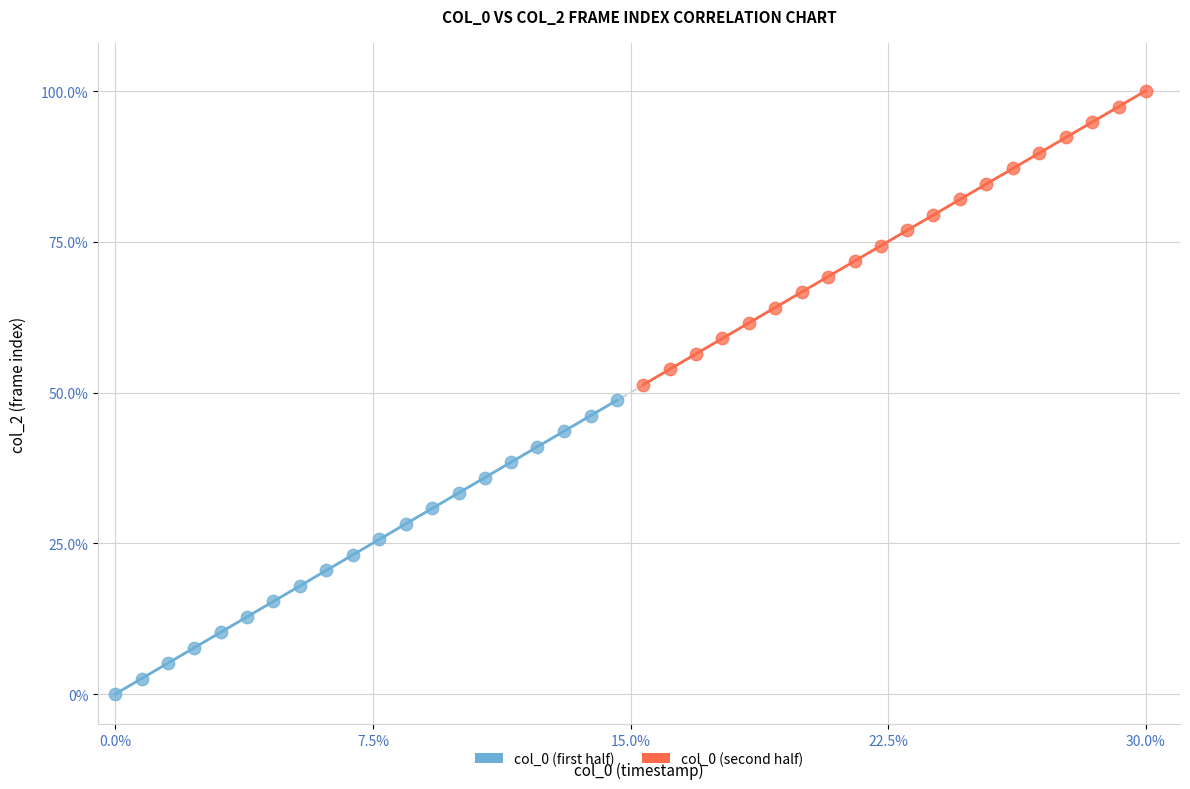

Which series contains the lowest Y value?

col_0 (first half)